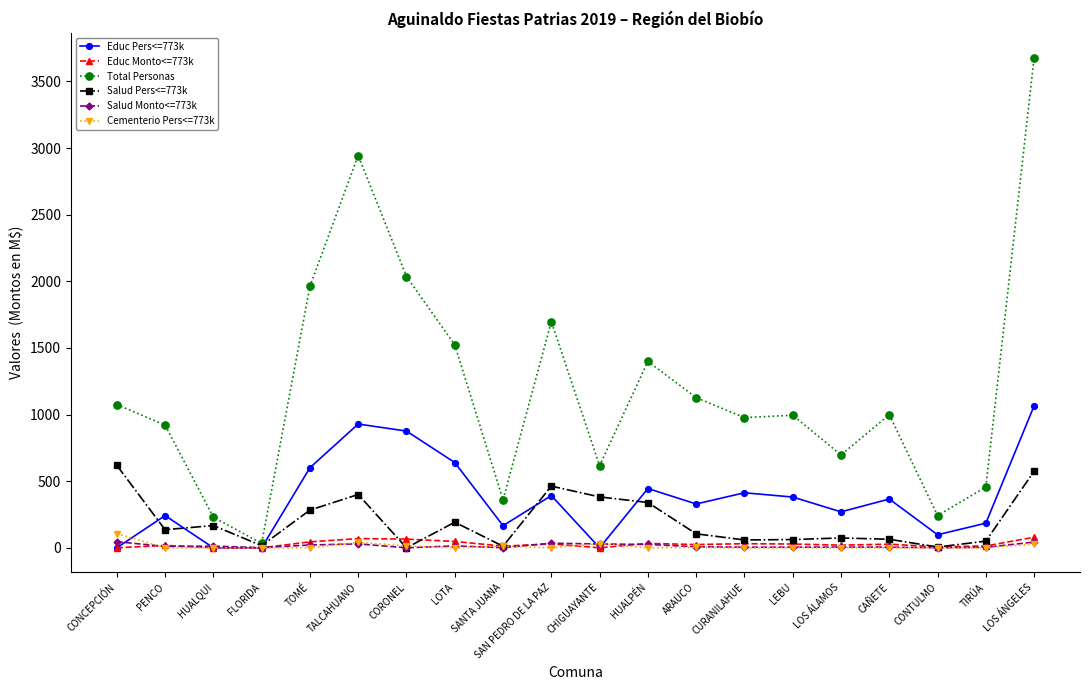

At which category does the chart reach its peak across all series?

LOS ÁNGELES